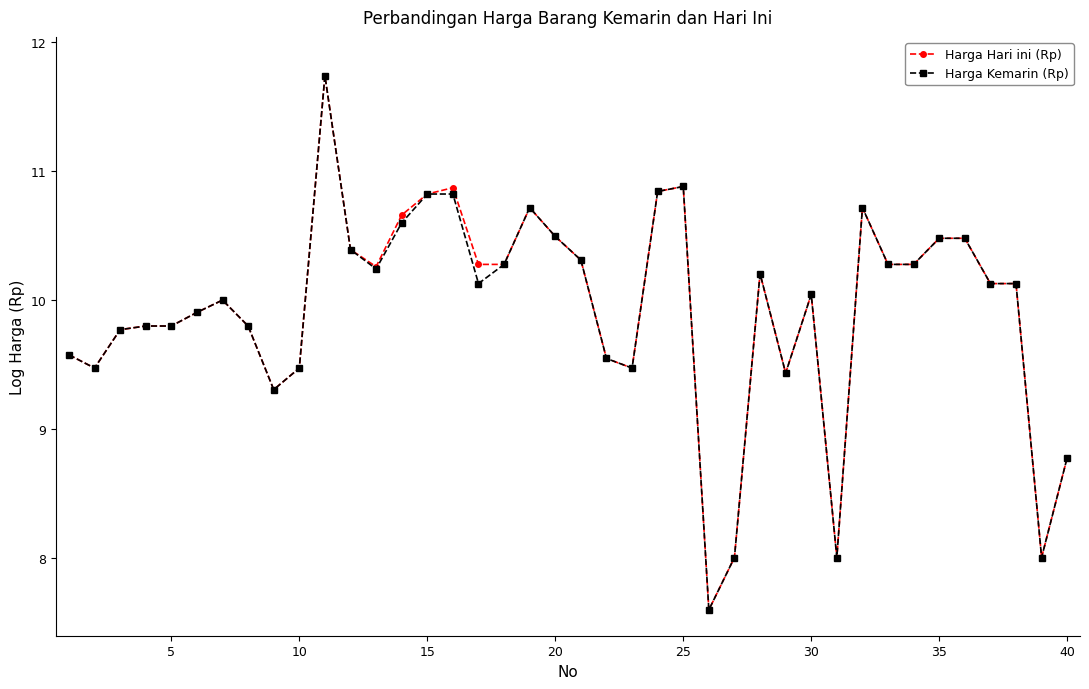

At how many categories does at least one series exceed 9?

35